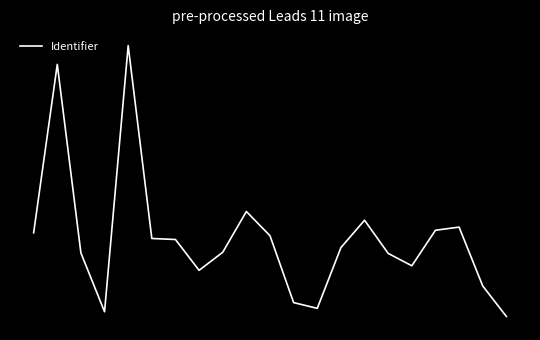

Reading left to right, transcribe all the data shown in this chart.

0=0.1	1=0.8	2=0.0	3=-0.2	4=0.9	5=0.1	6=0.1	7=-0.1	8=0.0	9=0.2	10=0.1	11=-0.2	12=-0.2	13=0.0	14=0.2	15=0.0	16=-0.0	17=0.1	18=0.1	19=-0.1	20=-0.2